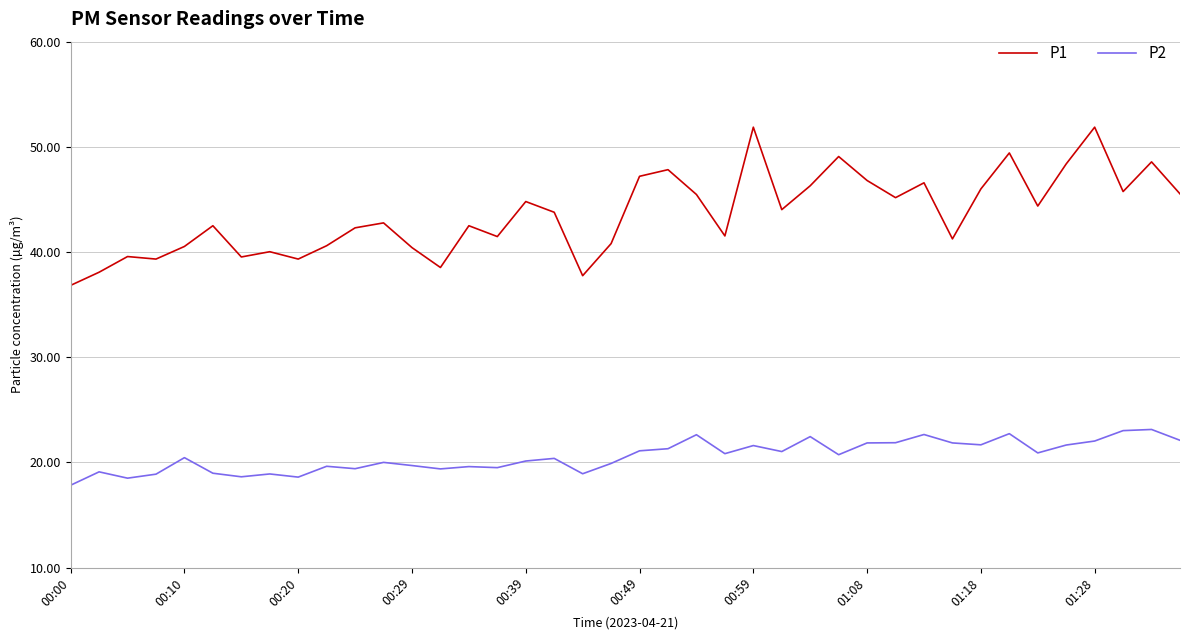

Rank the series by their maximum value, from highest to lowest.

P1, P2